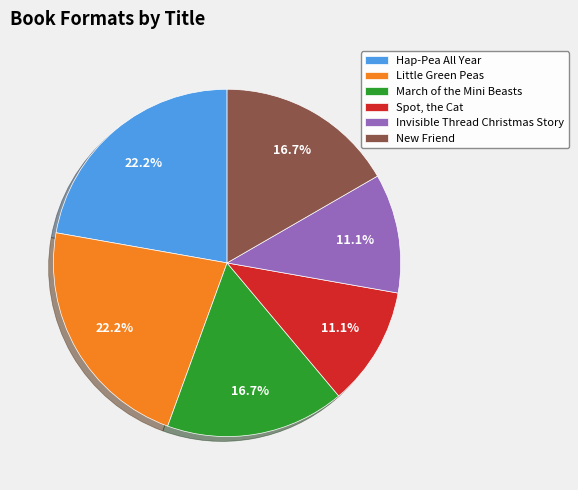

Is there a majority slice in this chart?

No